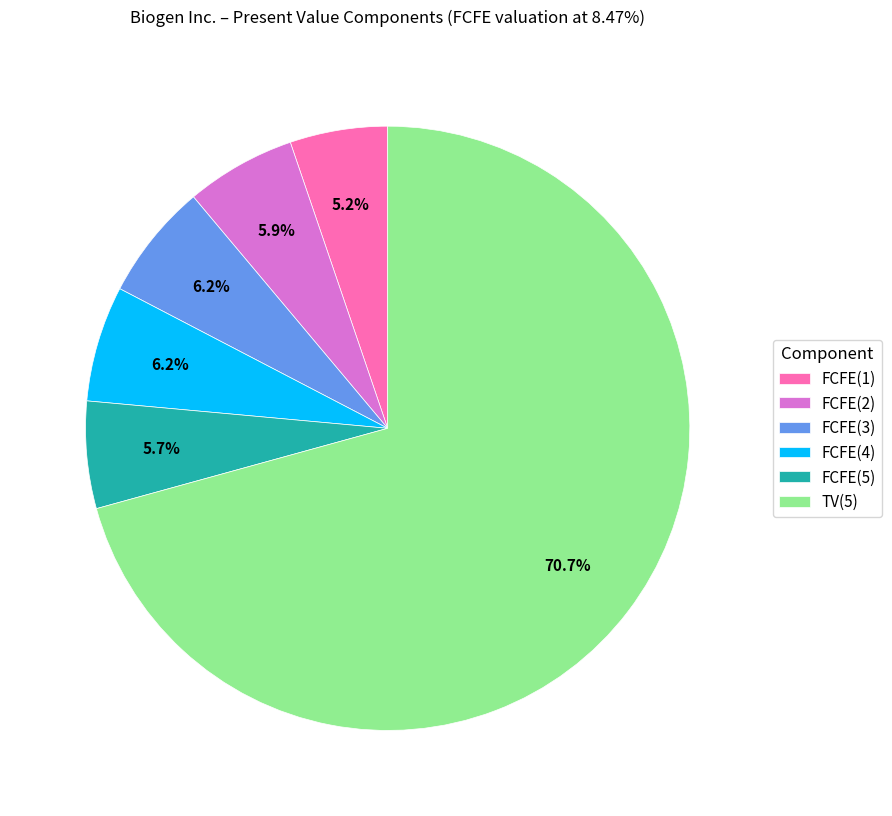

Is it true that FCFE(5) is 1% of the pie?

False